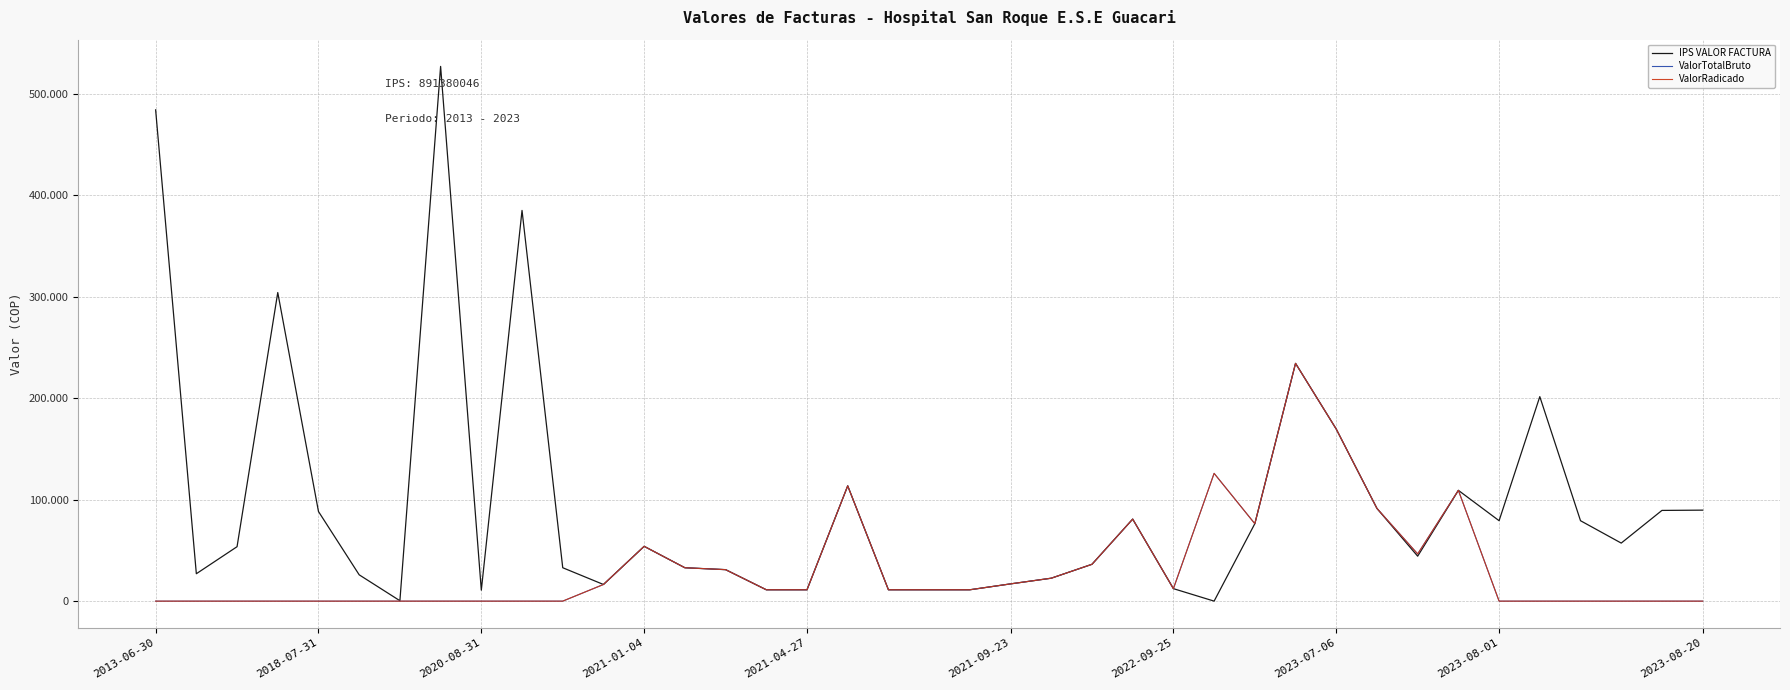

How many interior local valleys does the IPS VALOR FACTURA series have?

8